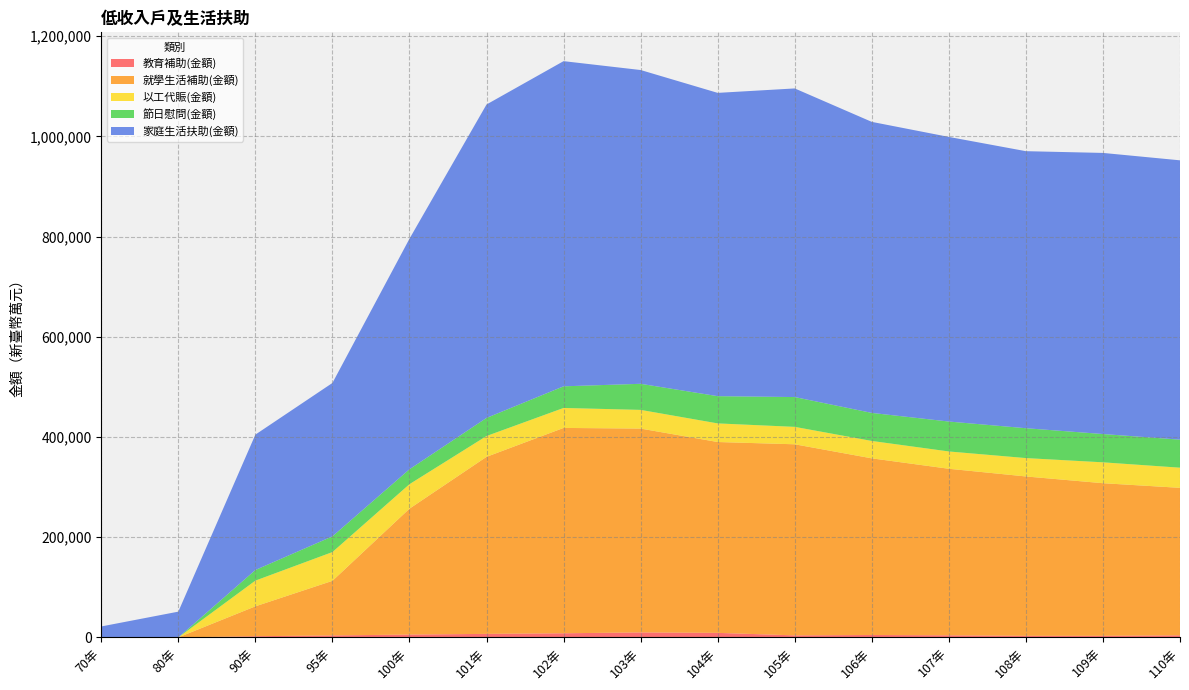

Reading right to left, what are all the values shown in this chart?

教育補助(金額): 110年=4139.4	109年=3133.6	108年=3138.9	107年=4159.4	106年=4834.7	105年=4026.8	104年=9044.0	103年=9956.0	102年=8239.5	101年=7032.8	100年=5619.2	95年=3942.4	90年=2372.5	80年=0.0	70年=0.0
就學生活補助(金額): 110年=294329.9	109年=304578.0	108年=318043.3	107年=332359.6	106年=352490.5	105年=381341.6	104年=380865.5	103年=406765.0	102年=409785.9	101年=353331.3	100年=251284.9	95年=108911.5	90年=59604.5	80年=0.0	70年=0.0
以工代賑(金額): 110年=40220.2	109年=41676.6	108年=36678.2	107年=34548.1	106年=34714.2	105年=34797.8	104年=37158.6	103年=37309.0	102年=39871.2	101年=41523.6	100年=48861.8	95年=57449.2	90年=51354.2	80年=0.0	70年=0.0
節日慰問(金額): 110年=55954.0	109年=56464.8	108年=59598.9	107年=59710.6	106年=55979.0	105年=59464.2	104年=54343.0	103年=52063.0	102年=43169.4	101年=36131.5	100年=29782.2	95年=31370.0	90年=21185.5	80年=0.0	70年=0.0
家庭生活扶助(金額): 110年=557419.3	109年=560979.5	108年=552850.1	107年=567976.3	106年=580771.8	105年=615895.5	104年=605252.7	103年=626175.0	102年=648917.6	101年=625467.7	100年=460078.7	95年=306091.1	90年=270147.4	80年=51390.0	70年=21833.0